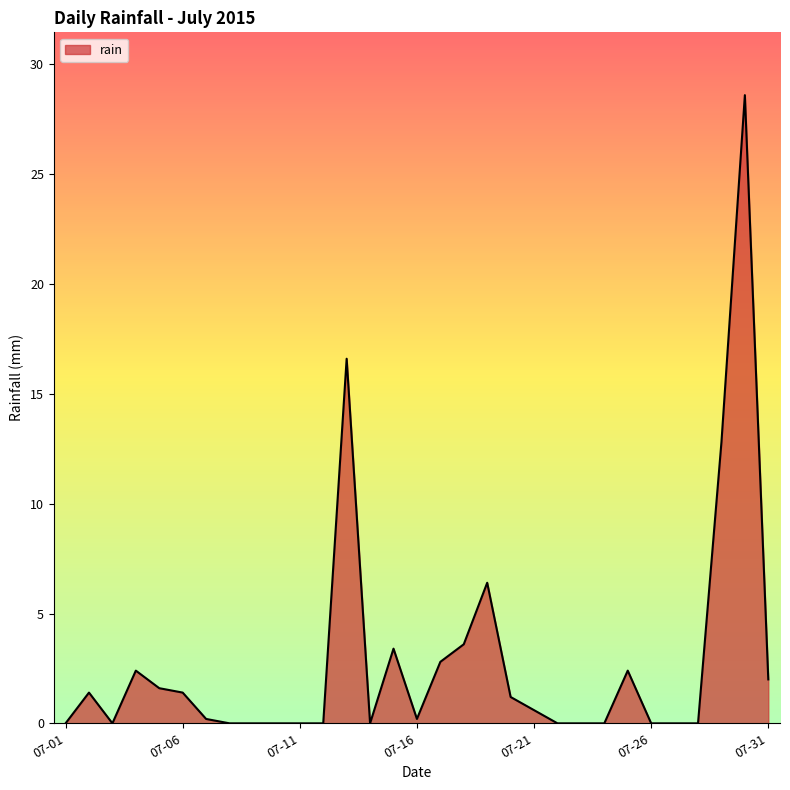

True or false: the data has more than 0 interior local peaks.

True